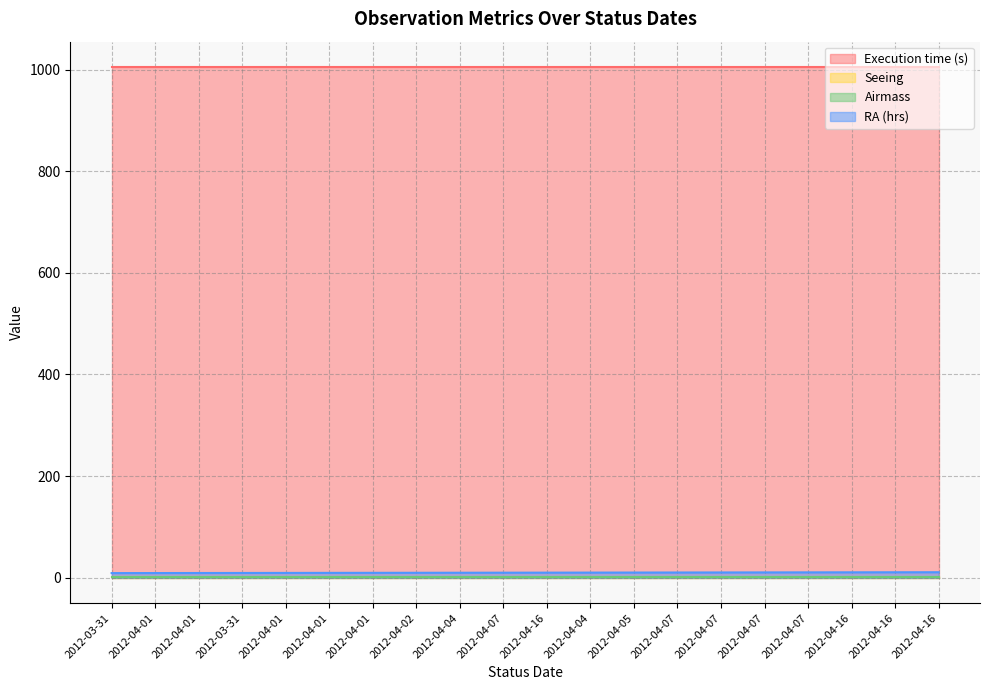

True or false: Airmass and Execution time (s) cross at least once.

False